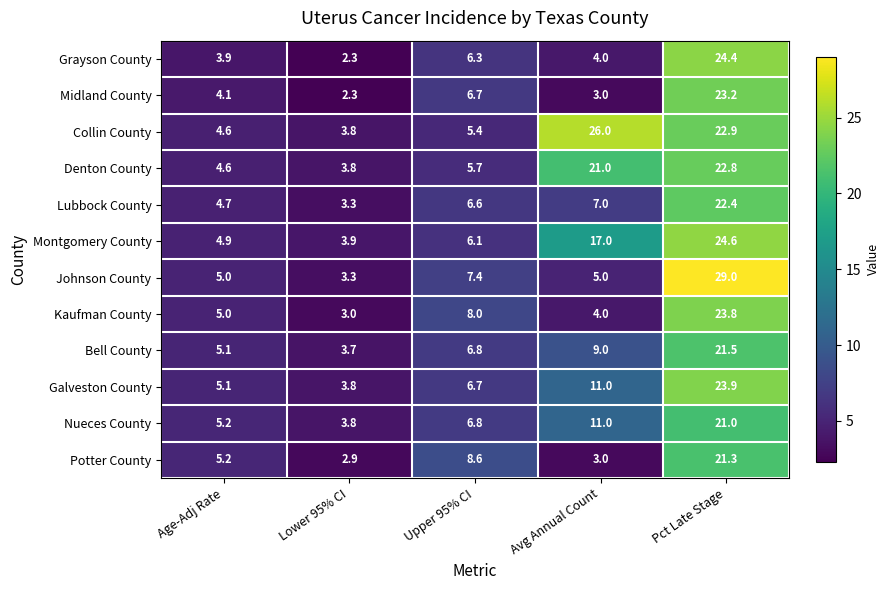

Rank the series by their maximum value, from highest to lowest.

Johnson County, Collin County, Montgomery County, Grayson County, Galveston County, Kaufman County, Midland County, Denton County, Lubbock County, Bell County, Potter County, Nueces County